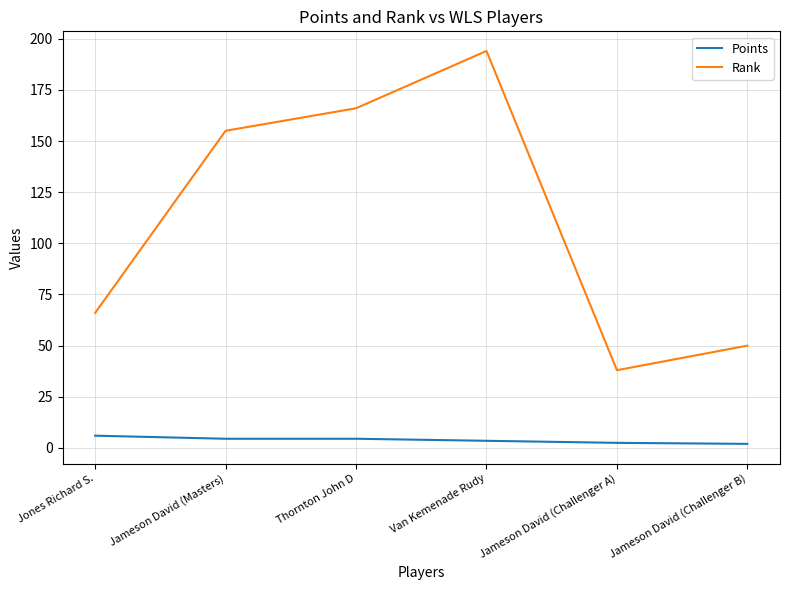

Which series has the largest range (max minus min)?

Rank